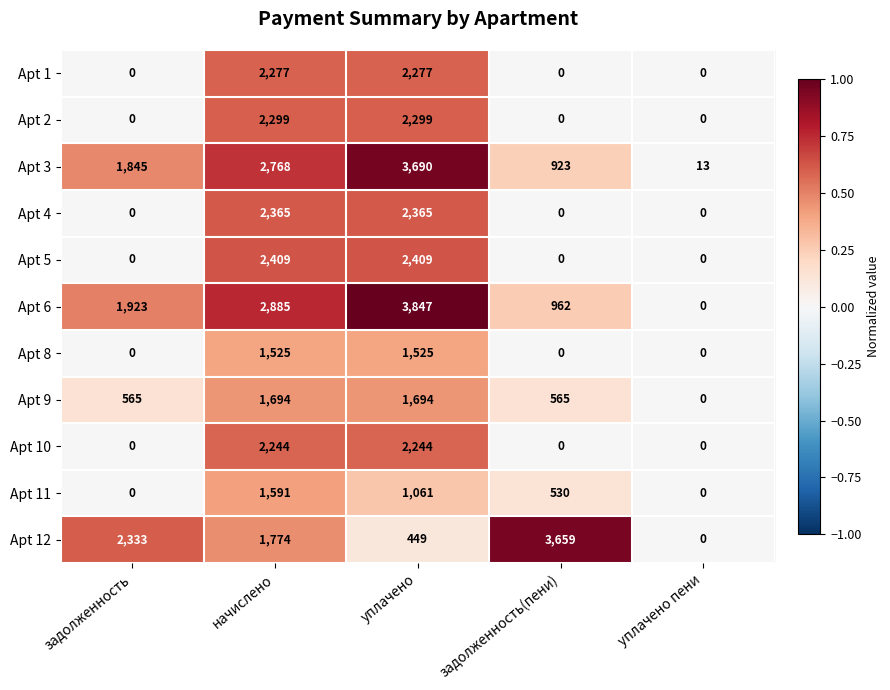

At which category is the sum across all series the highest?

уплачено